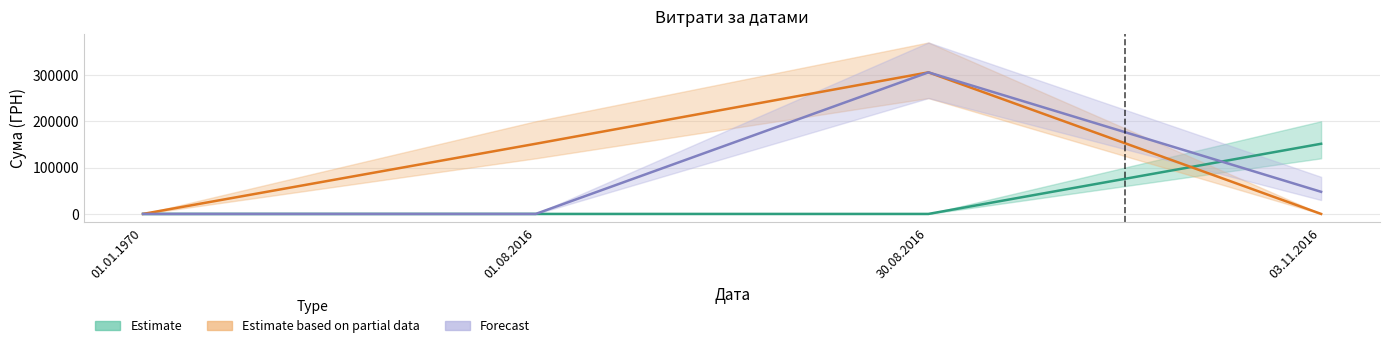

What is the difference between the maximum and minimum values in the Estimate series?

151401.0